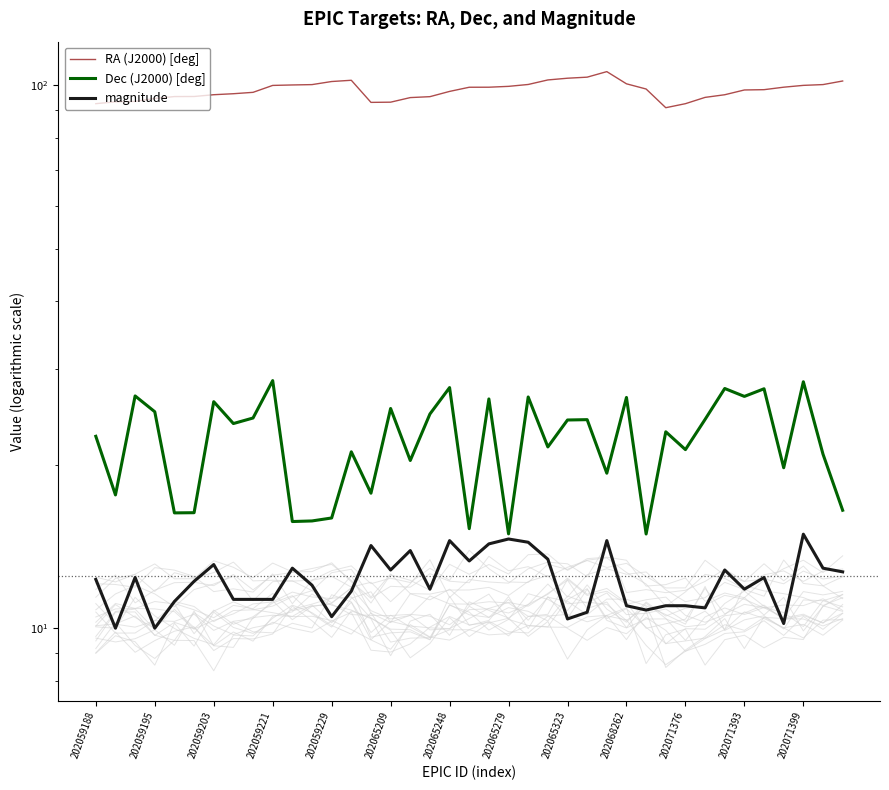

True or false: RA (J2000) [deg] and Dec (J2000) [deg] cross at least once.

False